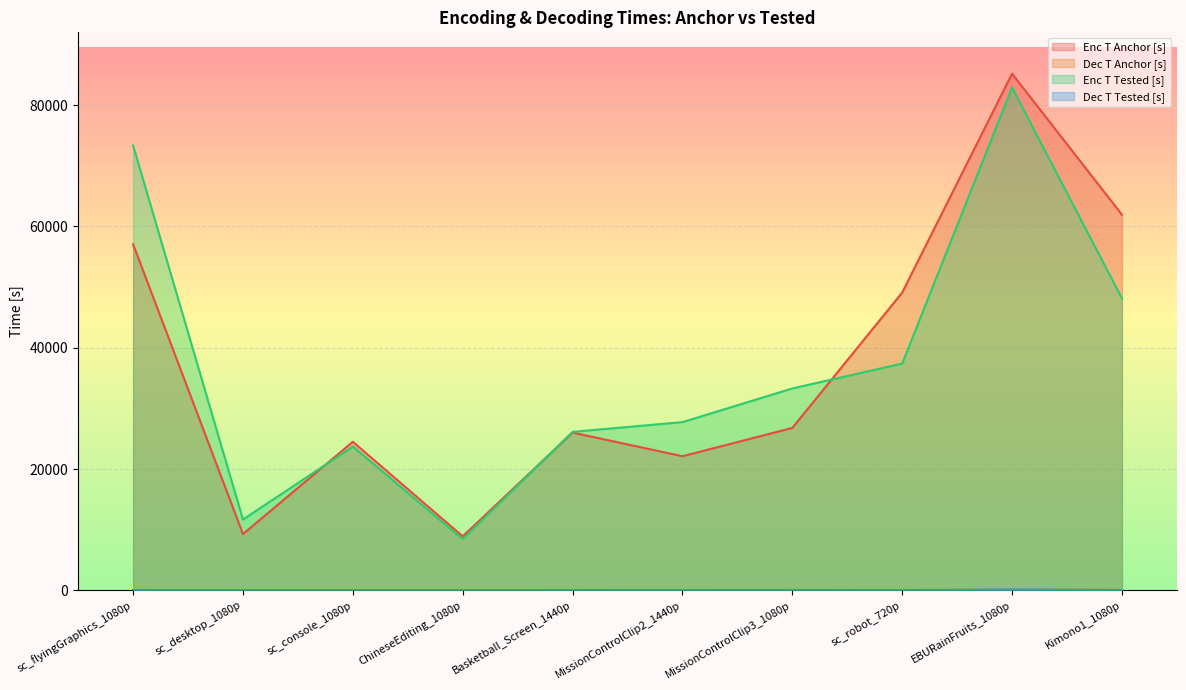

At which category does Dec T Anchor [s] reach its first local peak?

Basketball_Screen_1440p